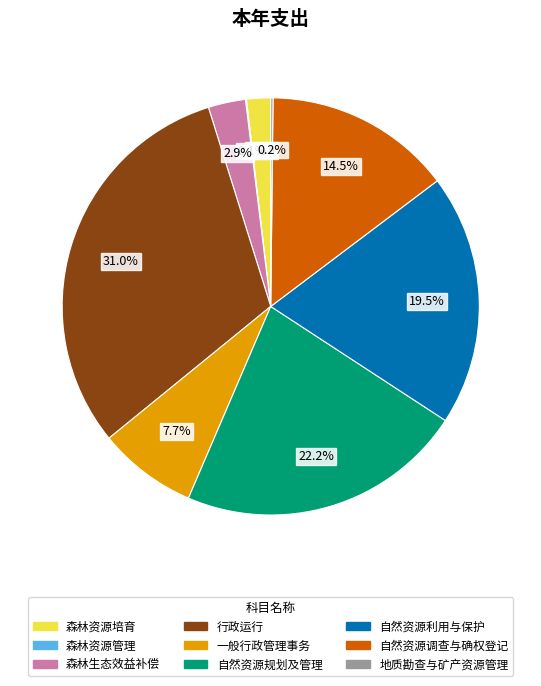

Which has a higher value, 一般行政管理事务 or 森林资源培育?

一般行政管理事务